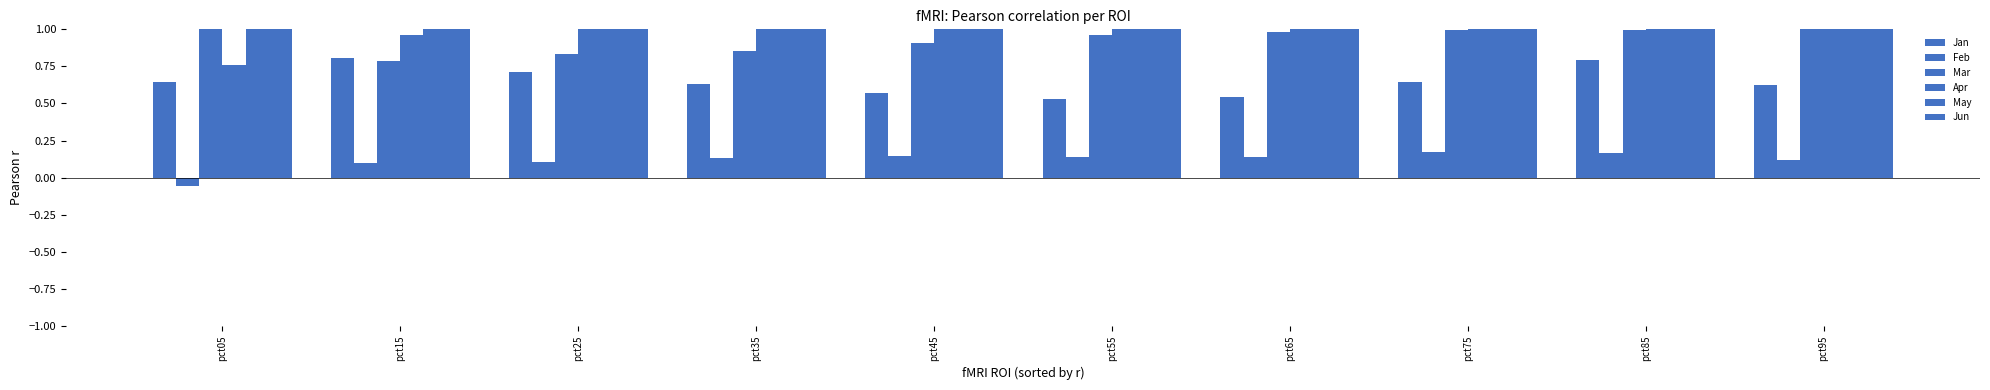

Does the chart contain stacked bars?

No